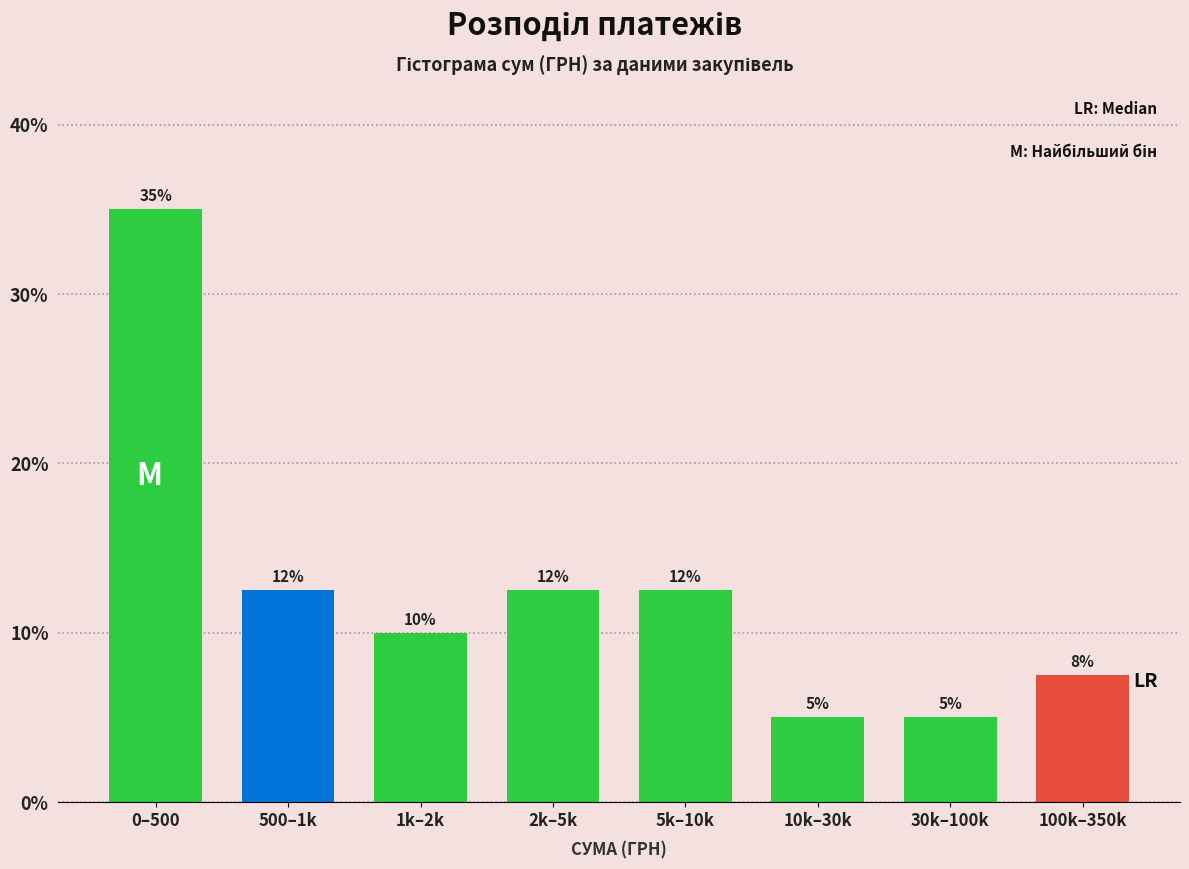

What is the label of the 7th bar from the left?

30k–100k